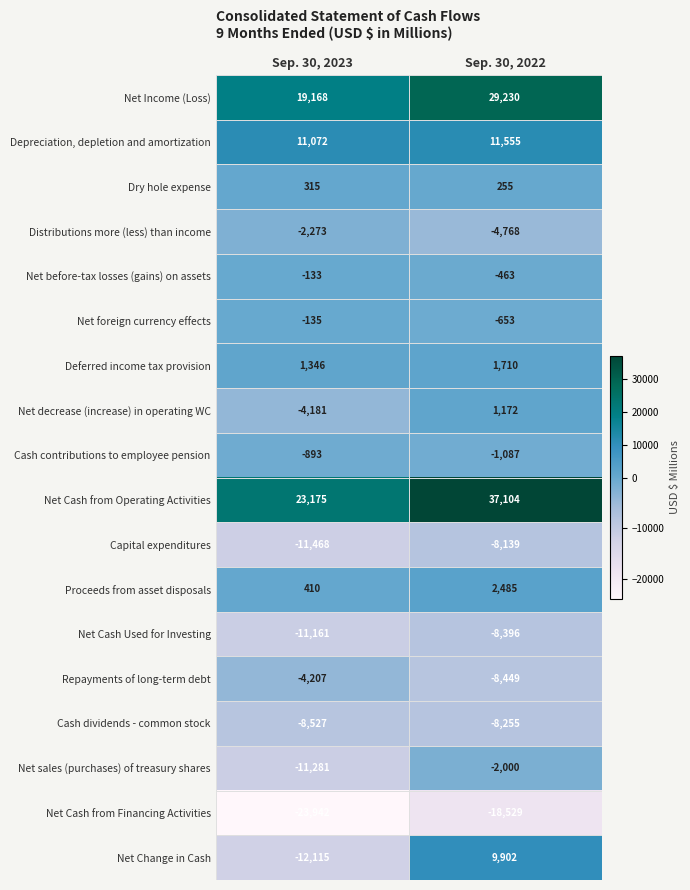

What is the approximate value of Dry hole expense at Sep. 30, 2023, to the nearest 10?

320